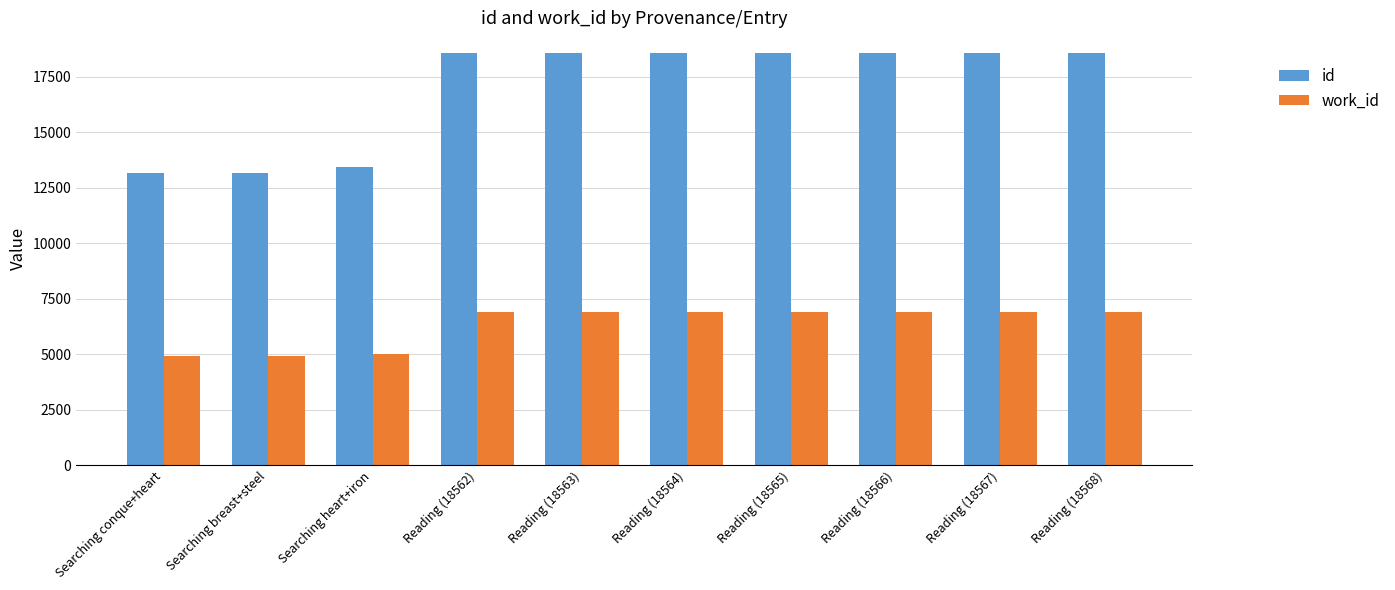

What is the value of the work_id bar at the 3rd from the left?

4999